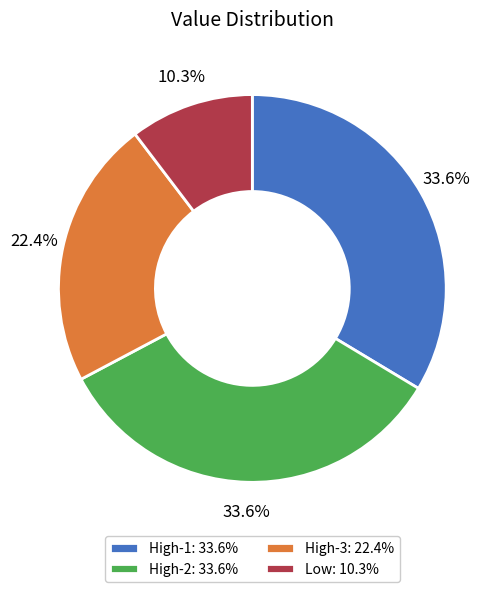

Which category has the smallest portion of the pie?

Low: 10.3%